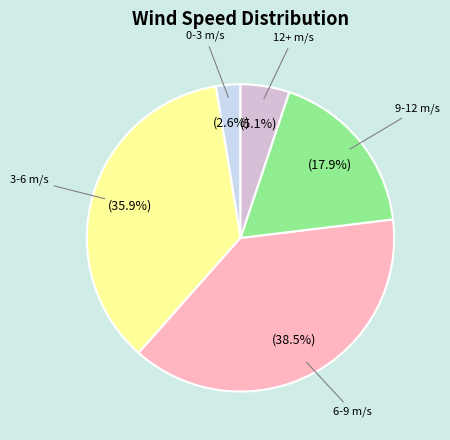

How many slices are in this pie chart?

5